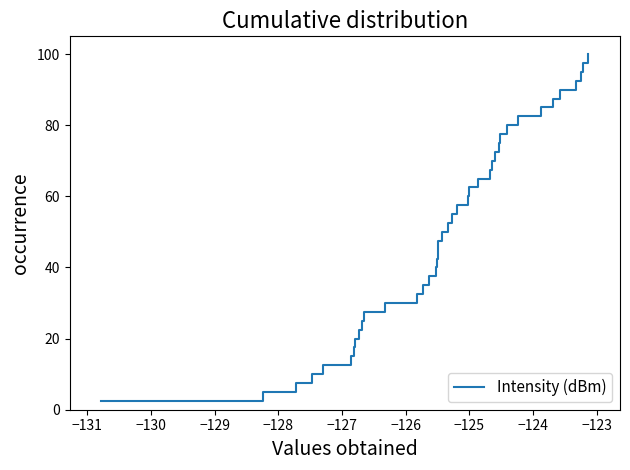

What is the smallest value displayed?

2.5